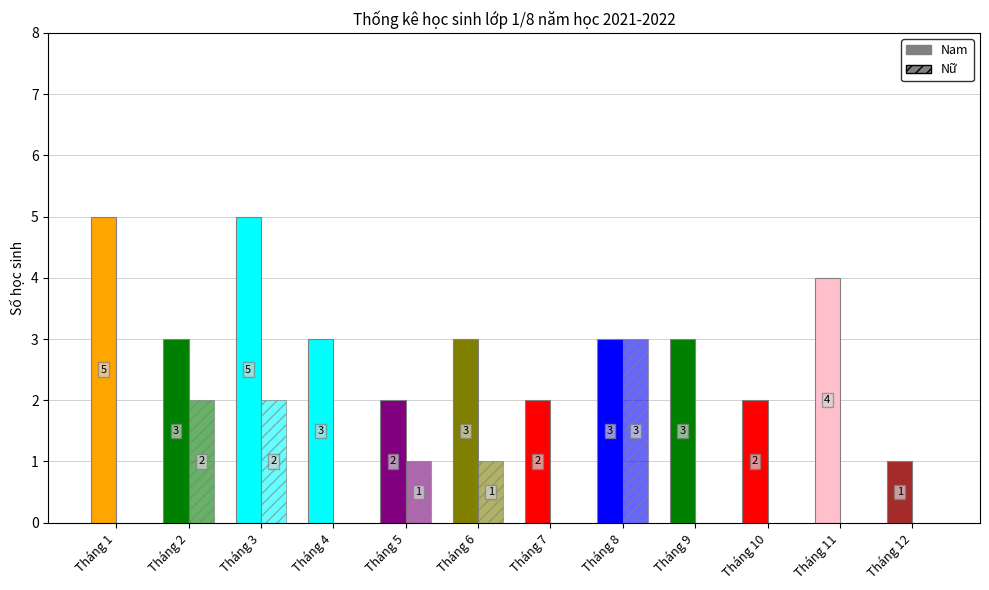

How many data points does each series have?

12